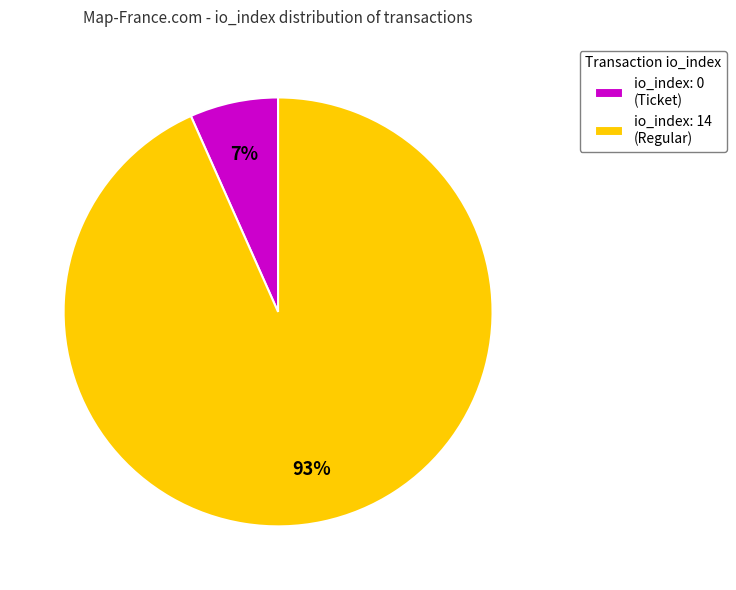

Which has a higher value, io_index: 0 (Ticket) or io_index: 14 (Regular)?

io_index: 14 (Regular)